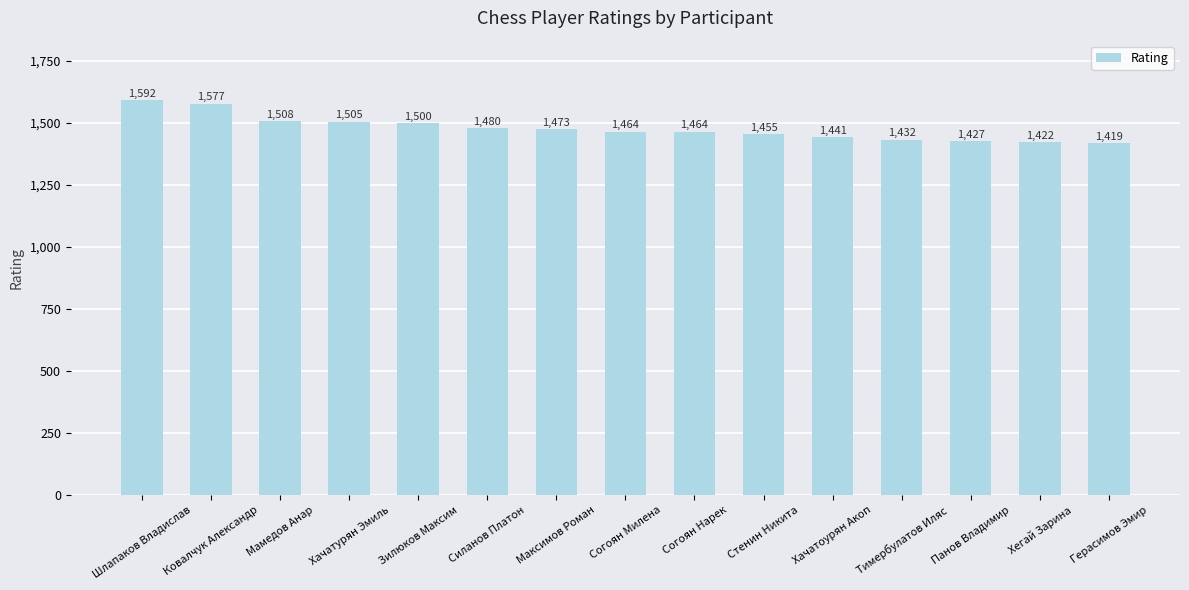

Where does the data first go above 1464?

Шлапаков Владислав